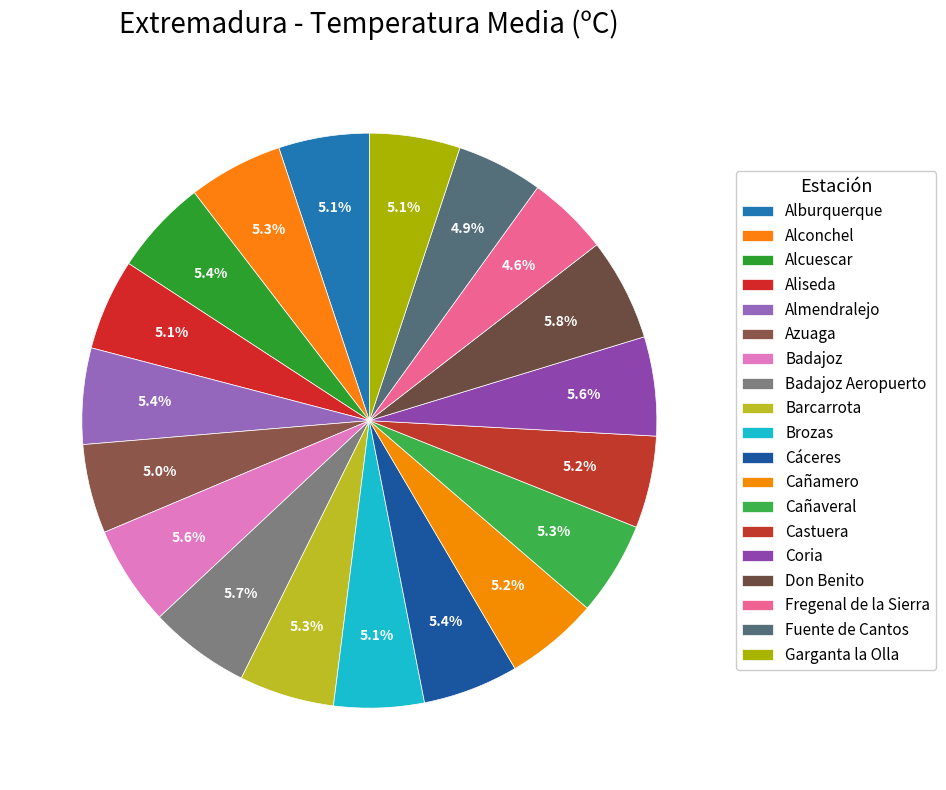

To the nearest percent, what is the difference between the Fregenal de la Sierra and Cañaveral slice percentages?

1%